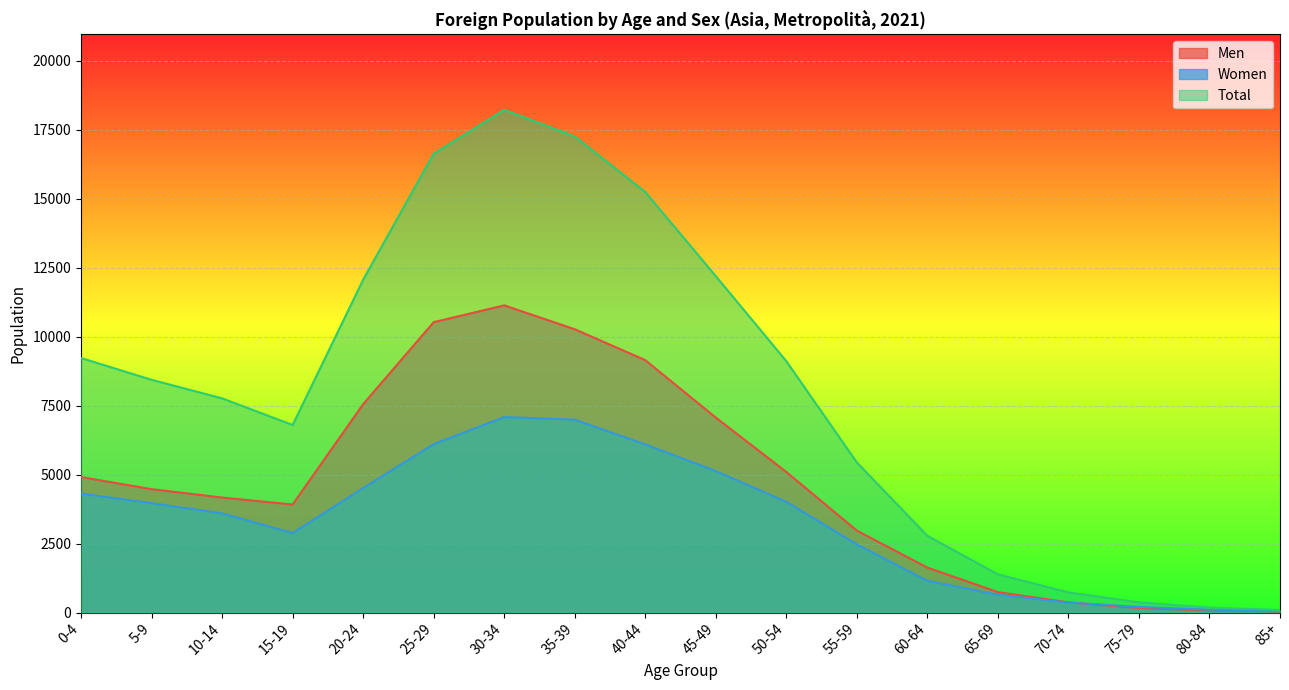

Reading left to right, list all the values displayed in this chart.

Men: 4911	4471	4167	3915	7551	10522	11132	10266	9146	7065	5095	2969	1630	740	369	165	79	43
Women: 4312	3963	3595	2881	4510	6104	7084	6988	6094	5126	4014	2470	1151	644	362	206	102	51
Total: 9223	8434	7762	6796	12061	16626	18216	17254	15240	12191	9109	5439	2781	1384	731	371	181	94